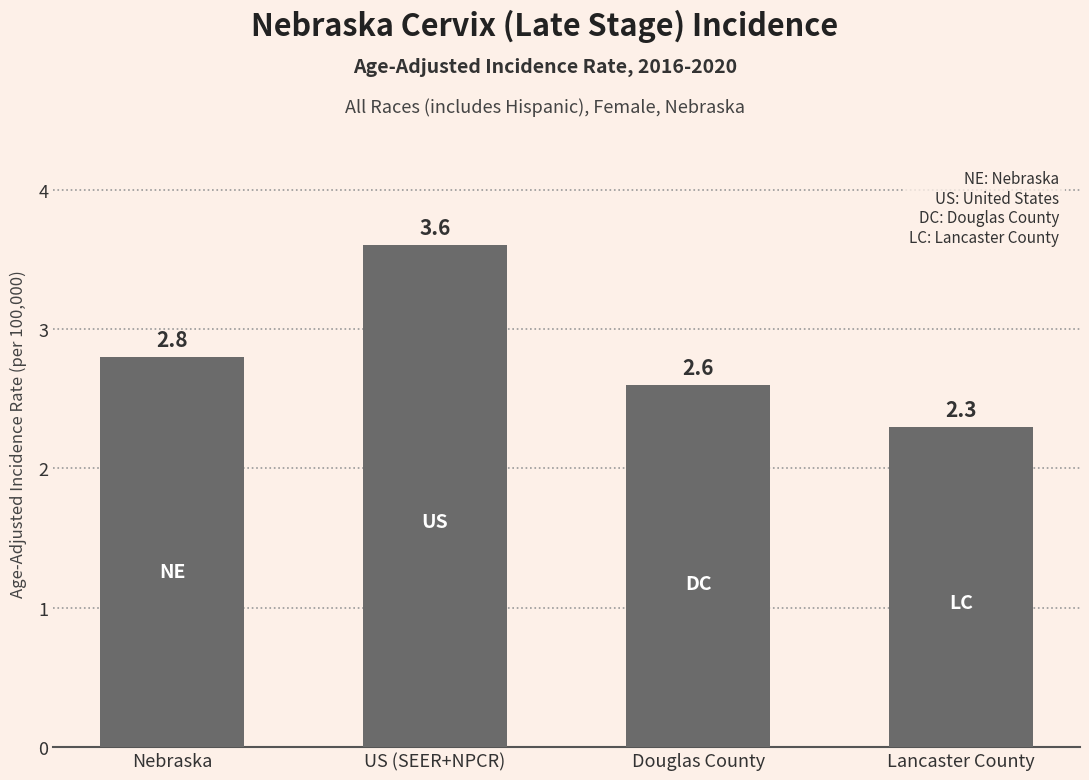

How many distinct data groups are displayed?

1